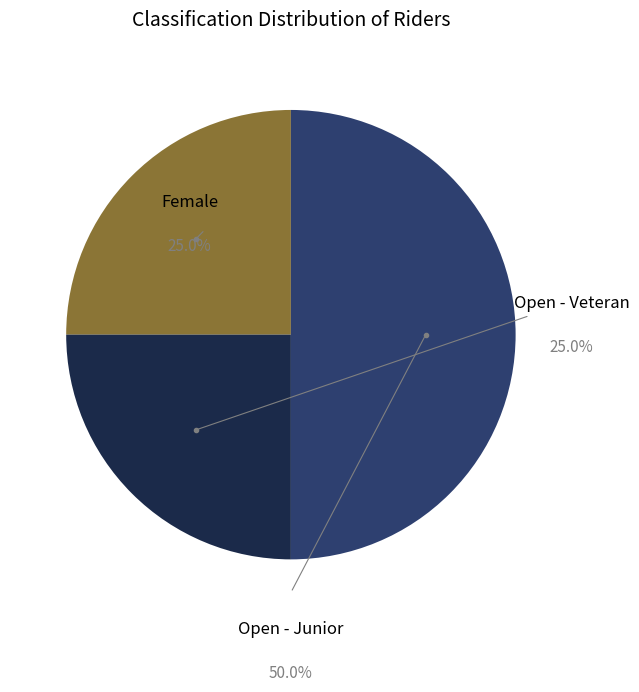

What is the smallest slice in the pie chart?

Female